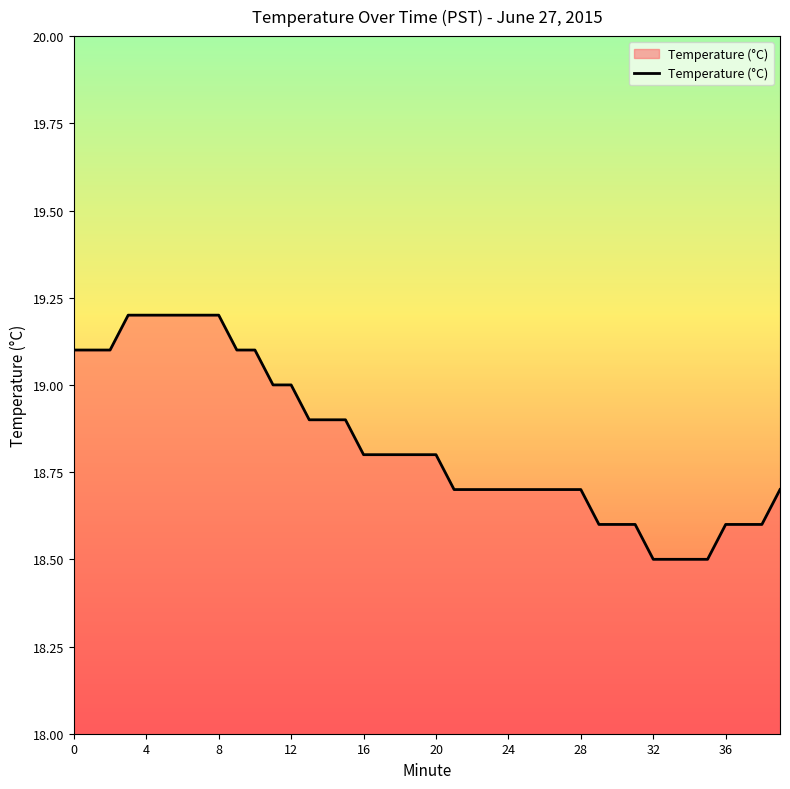

What is the minimum value shown in the chart?

18.5